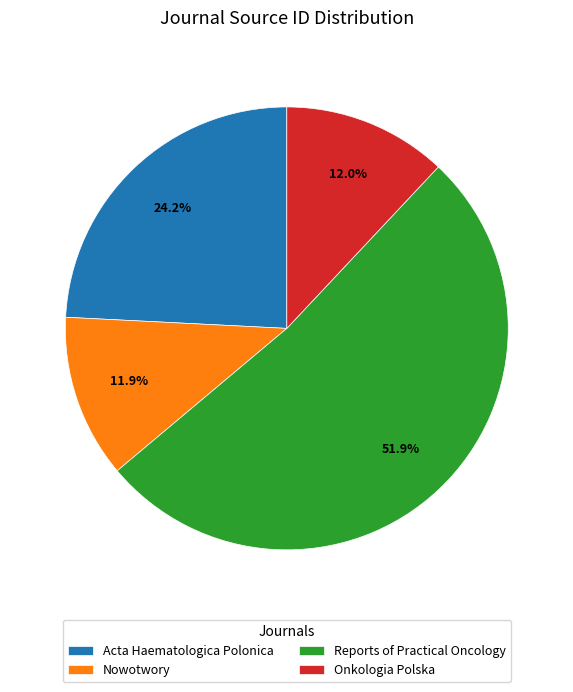

Count the number of slices in the pie.

4